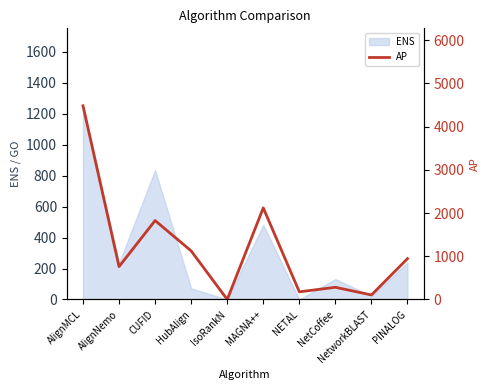

The ENS series shows 202 at NetCoffee. True or false?

False